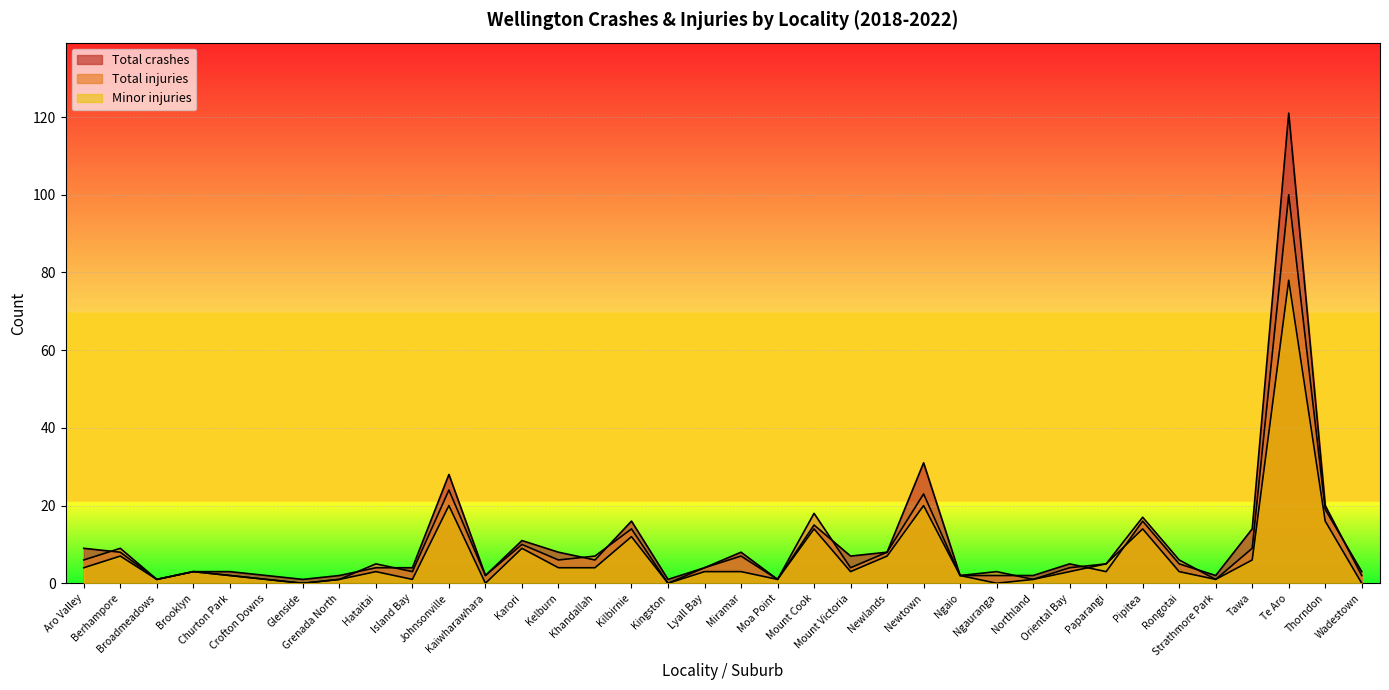

What is the spread (max minus min) of values at Pipitea?

3